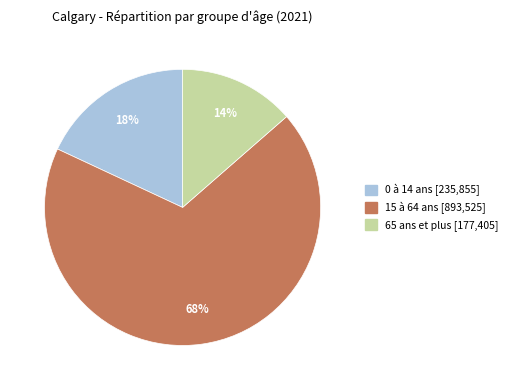

To the nearest percent, what percentage of the pie is 15 à 64 ans?

68%